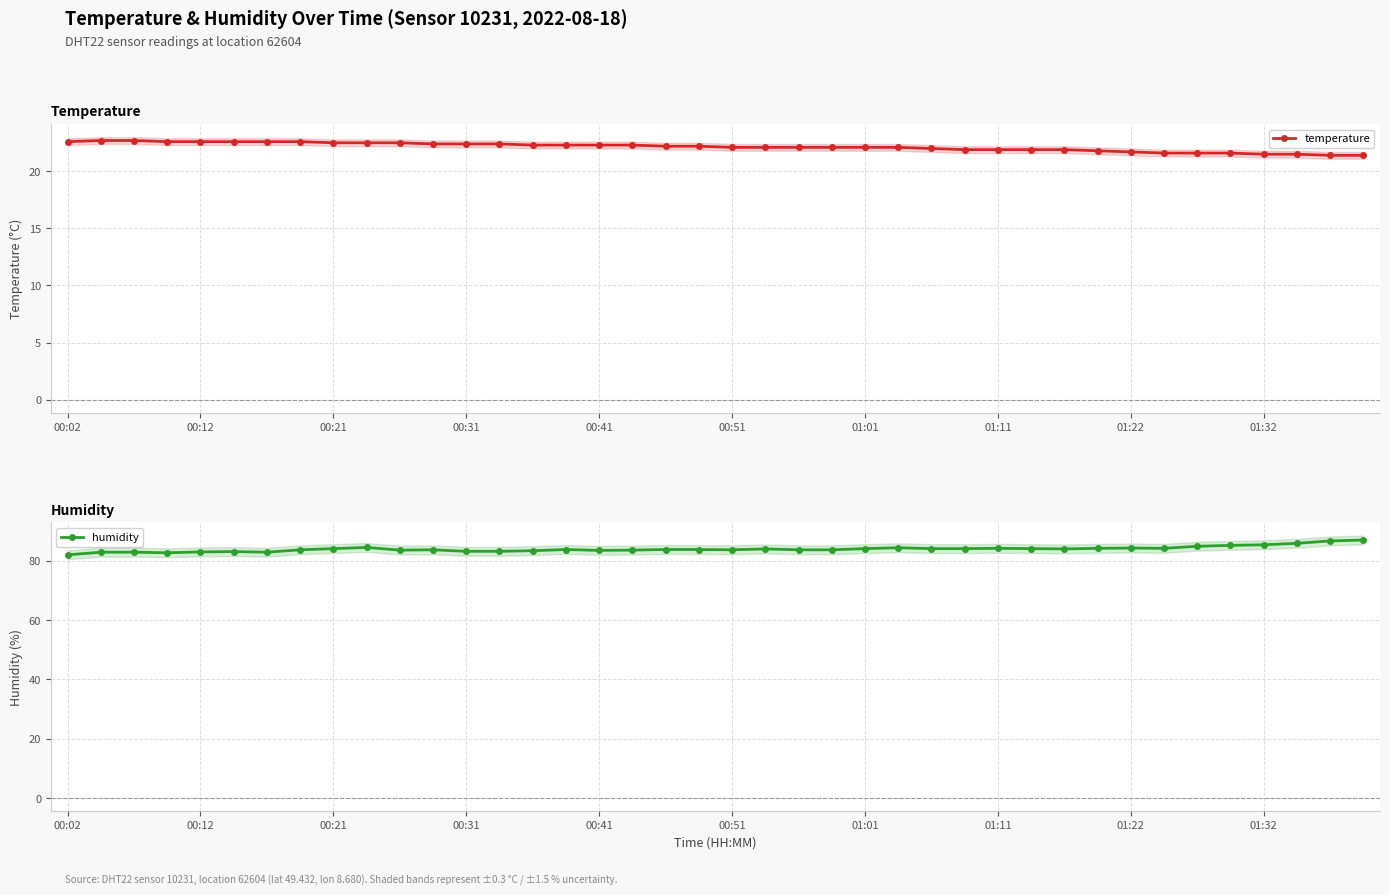

What is the maximum value for temperature?

22.7